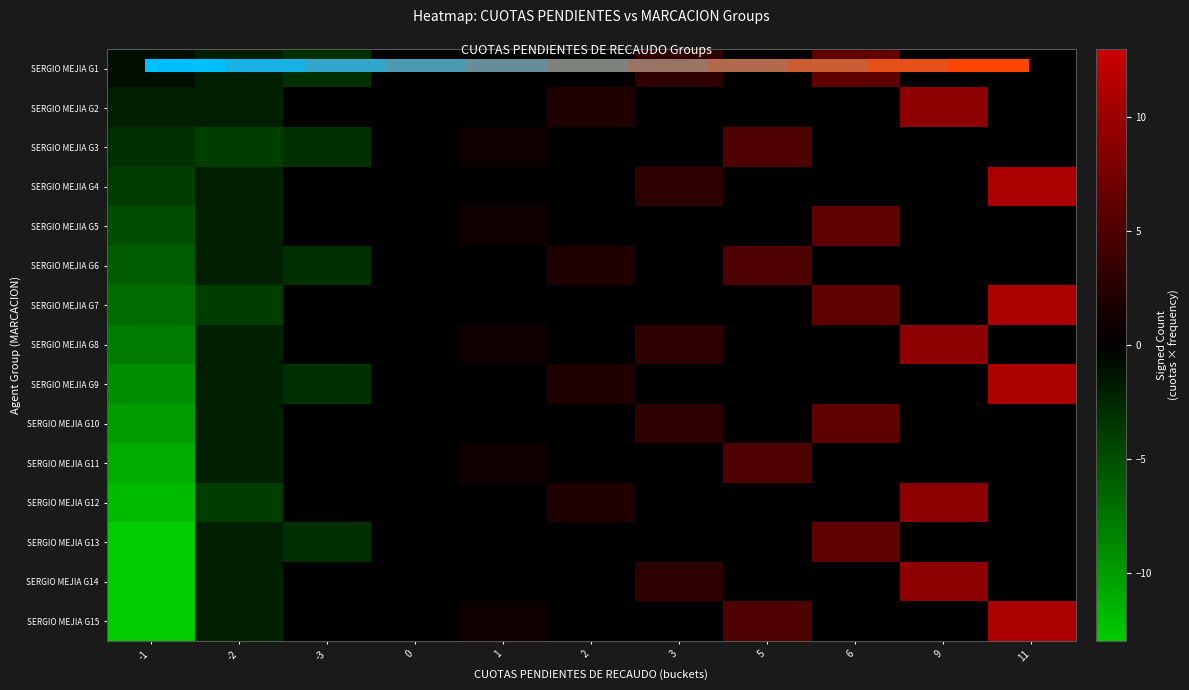

At which category is the sum across all series the highest?

11